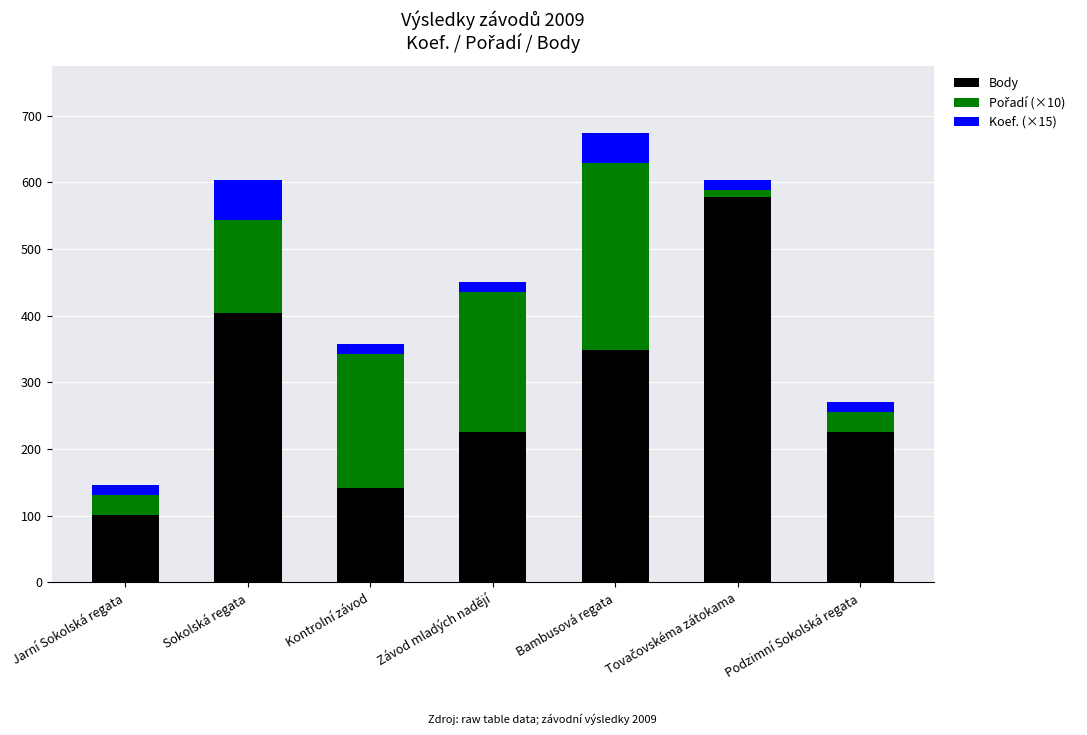

At which category is the sum across all series the highest?

Bambusová regata